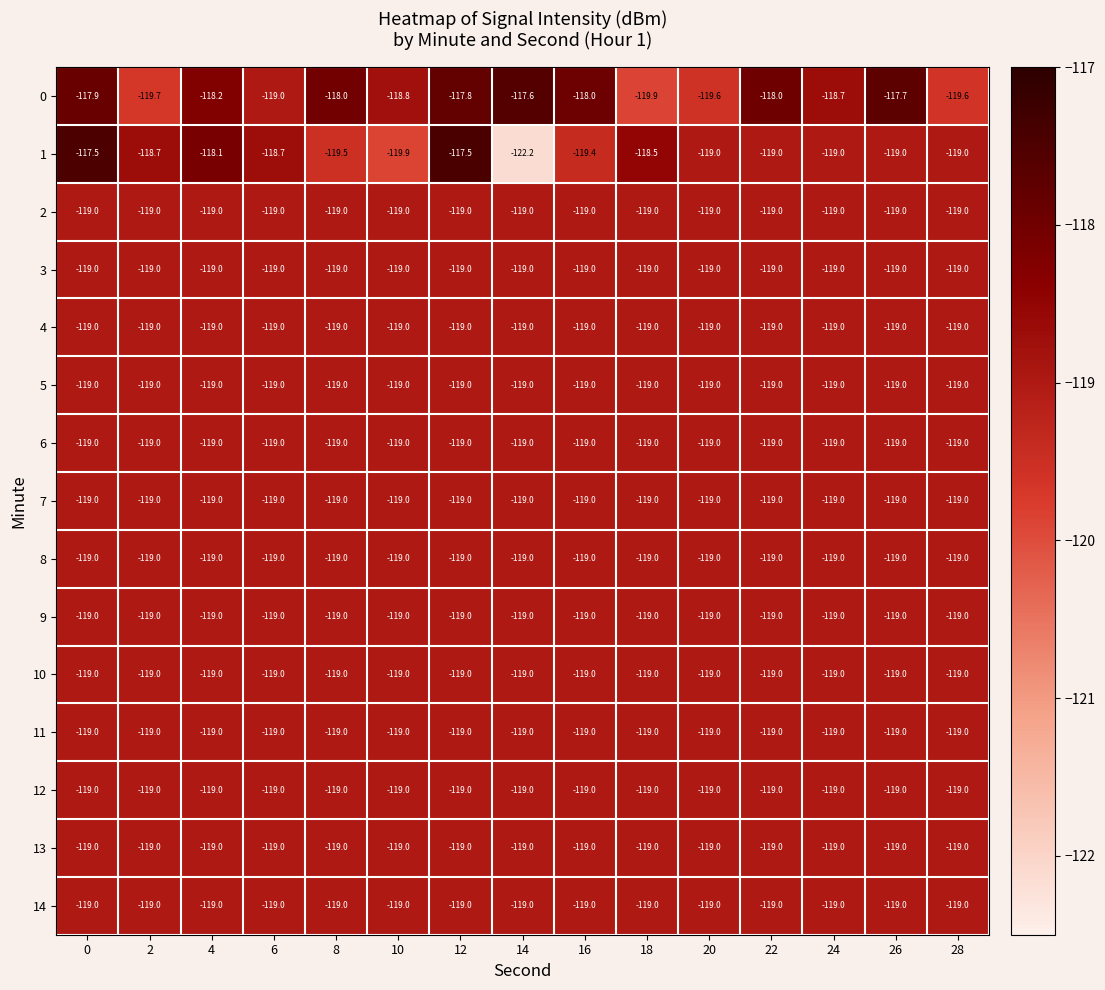

What is the sum of all 4 values?

-1785.0